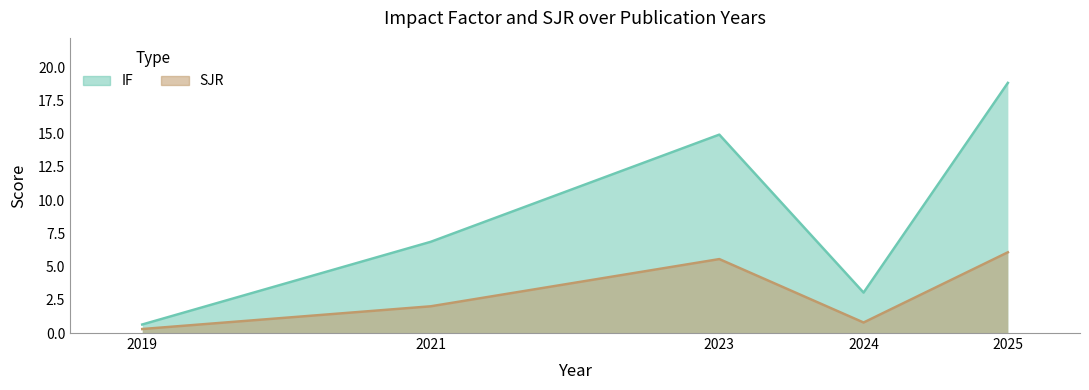

Is the value of IF at 2025 greater than the value of SJR at 2025?

Yes